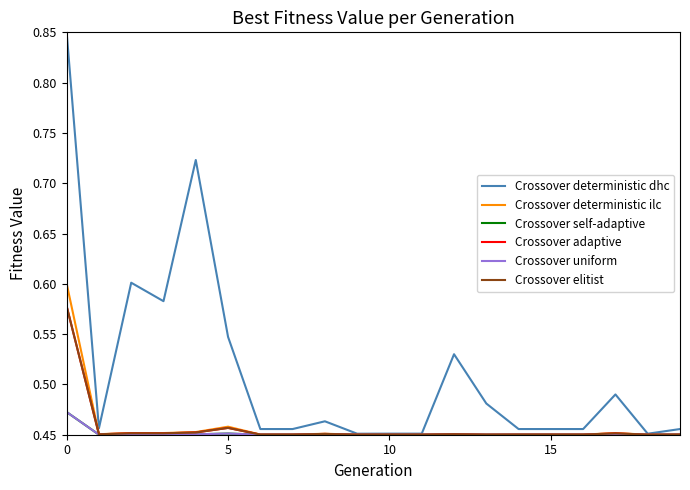

True or false: Crossover elitist and Crossover self-adaptive intersect in this chart.

False